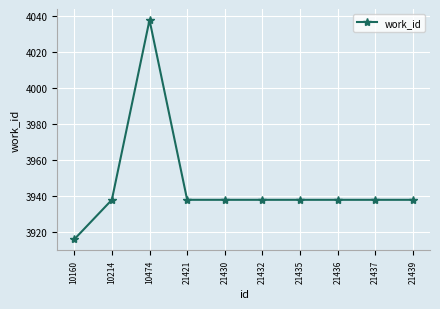

At which category does the data reach its first local peak?

10474